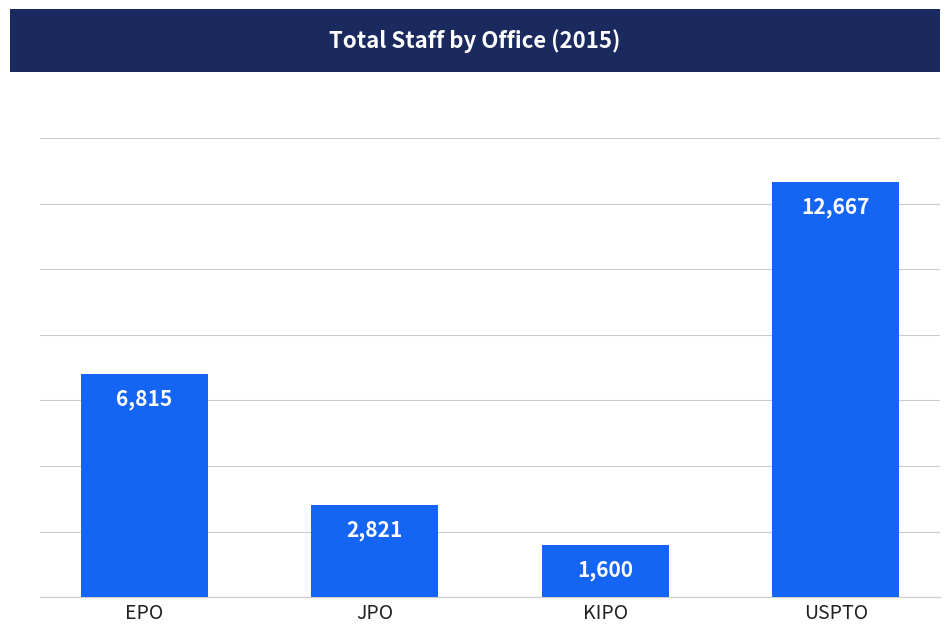

What value does the data have at KIPO, to the nearest 10?

1600